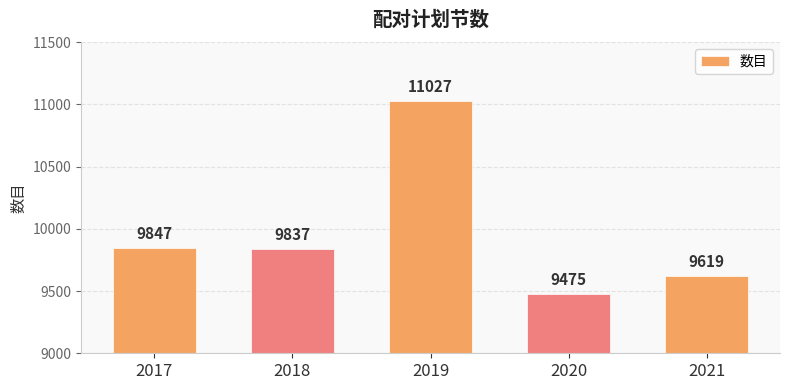

What is the difference between the maximum and second lowest values?

1408